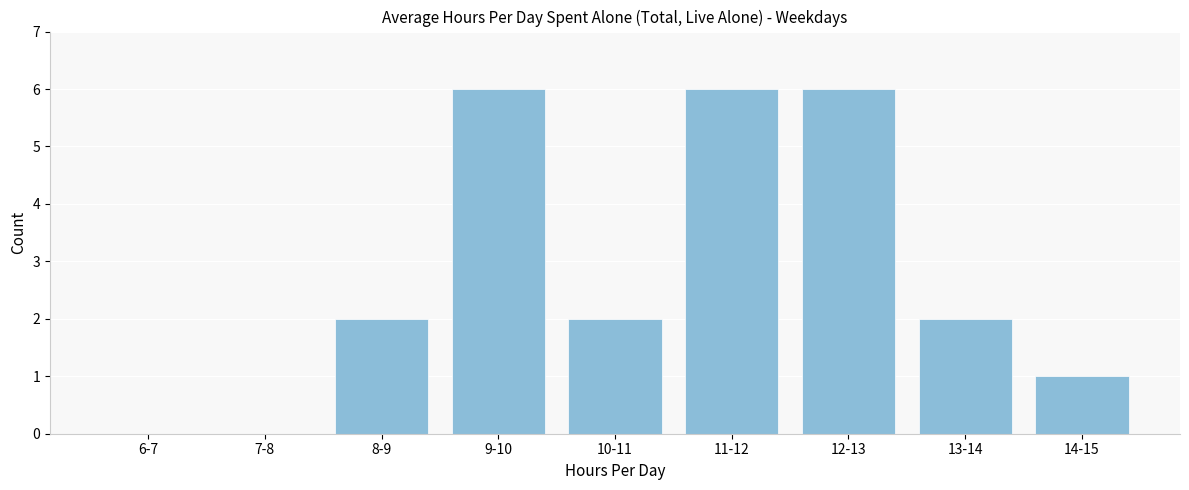

Reading right to left, list all the values displayed in this chart.

14-15=1	13-14=2	12-13=6	11-12=6	10-11=2	9-10=6	8-9=2	7-8=0	6-7=0